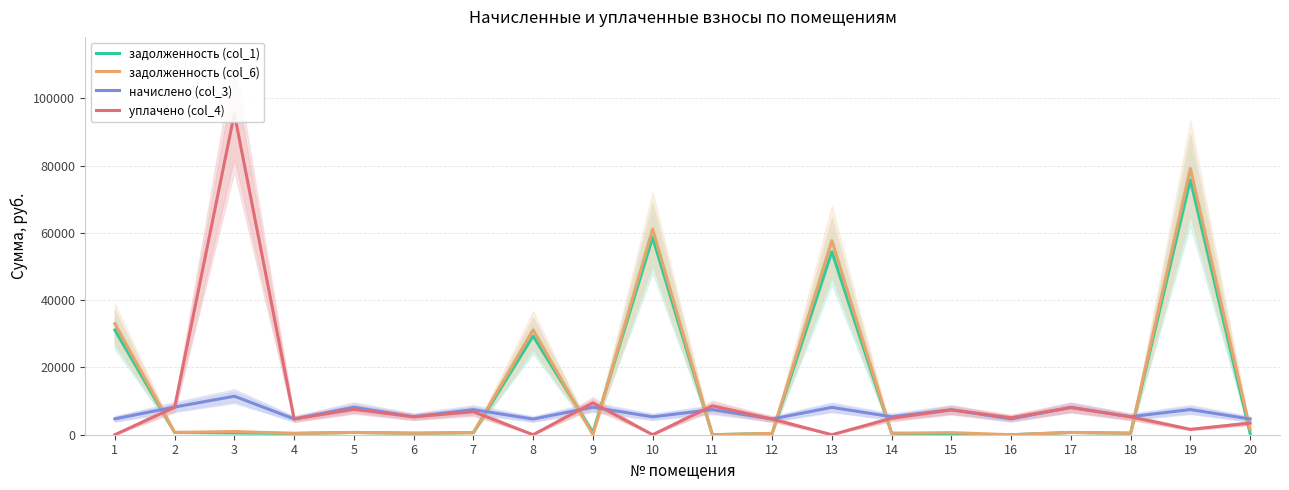

Read the начислено (col_3) value at 3.

11443.3